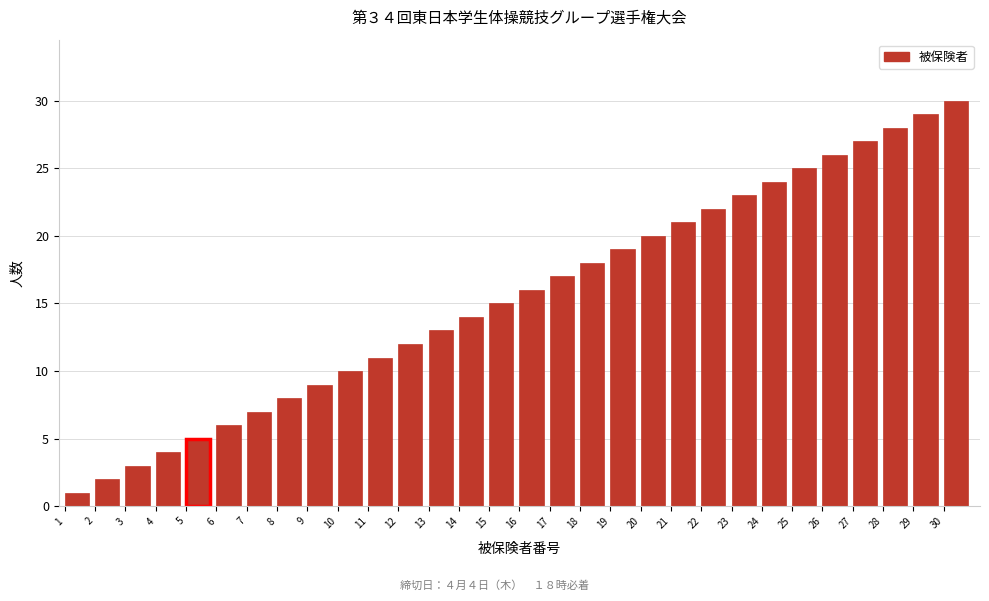

Which label corresponds to the largest value in the chart?

30